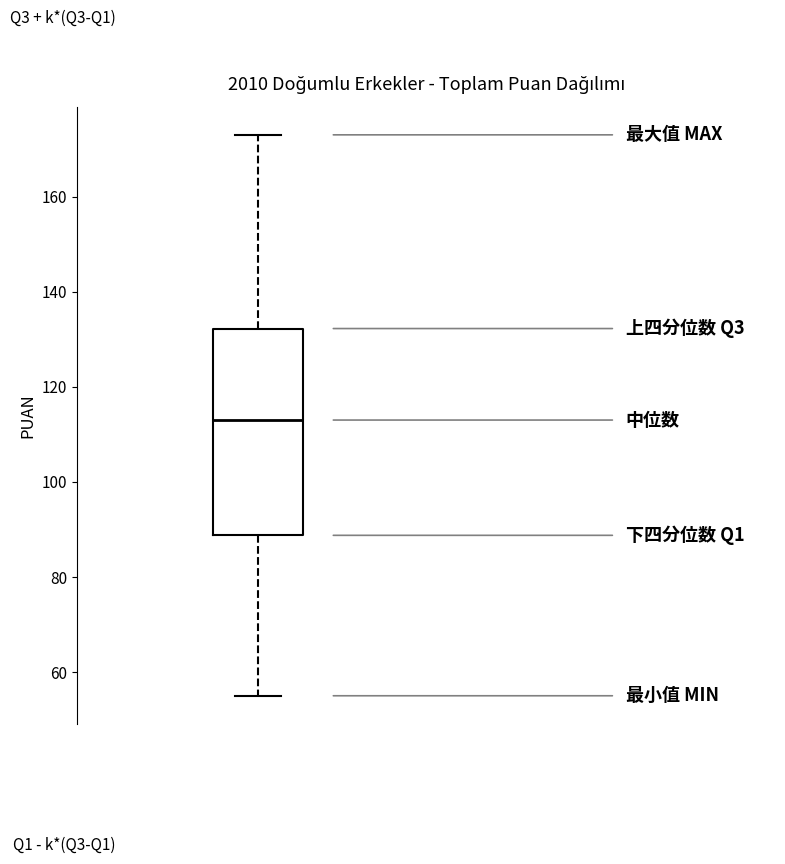

Where does the lower whisker of the box end on the y-axis? The values are not printed on the chart, so give them approximately, as read against the axis.

56